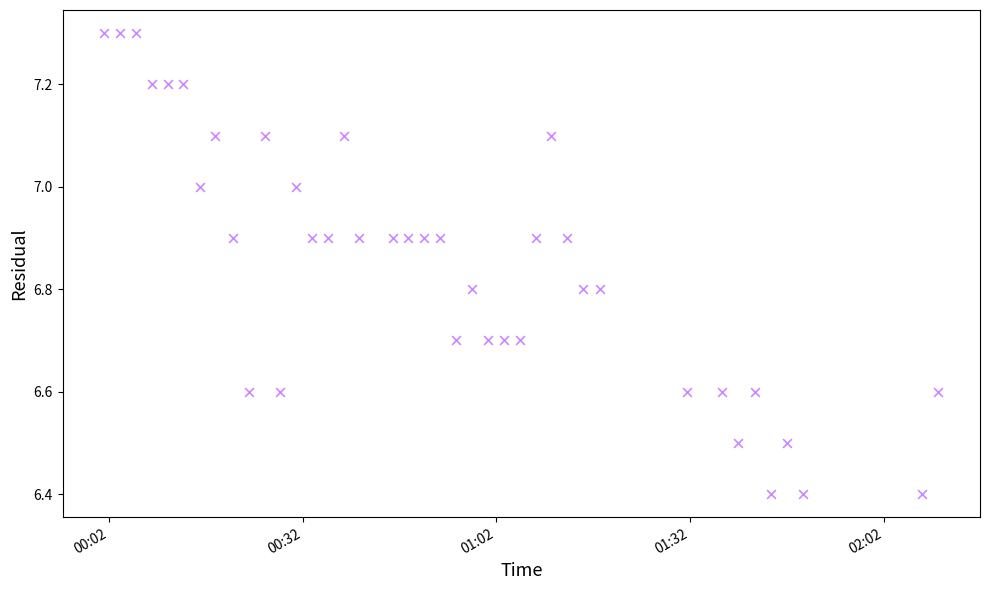

Count the number of points in this scatter plot.

40